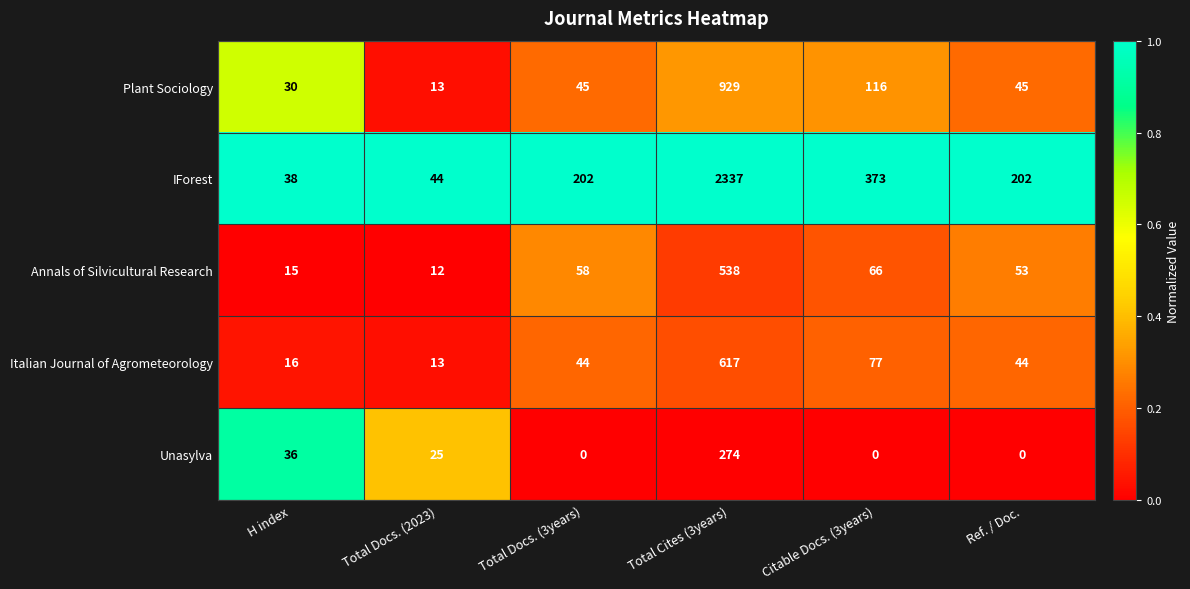

Reading left to right, transcribe all the data shown in this chart.

Plant Sociology: H index=30	Total Docs. (2023)=13	Total Docs. (3years)=45	Total Cites (3years)=929	Citable Docs. (3years)=116	Ref. / Doc.=45
IForest: H index=38	Total Docs. (2023)=44	Total Docs. (3years)=202	Total Cites (3years)=2337	Citable Docs. (3years)=373	Ref. / Doc.=202
Annals of Silvicultural Research: H index=15	Total Docs. (2023)=12	Total Docs. (3years)=58	Total Cites (3years)=538	Citable Docs. (3years)=66	Ref. / Doc.=53
Italian Journal of Agrometeorology: H index=16	Total Docs. (2023)=13	Total Docs. (3years)=44	Total Cites (3years)=617	Citable Docs. (3years)=77	Ref. / Doc.=44
Unasylva: H index=36	Total Docs. (2023)=25	Total Docs. (3years)=0	Total Cites (3years)=274	Citable Docs. (3years)=0	Ref. / Doc.=0